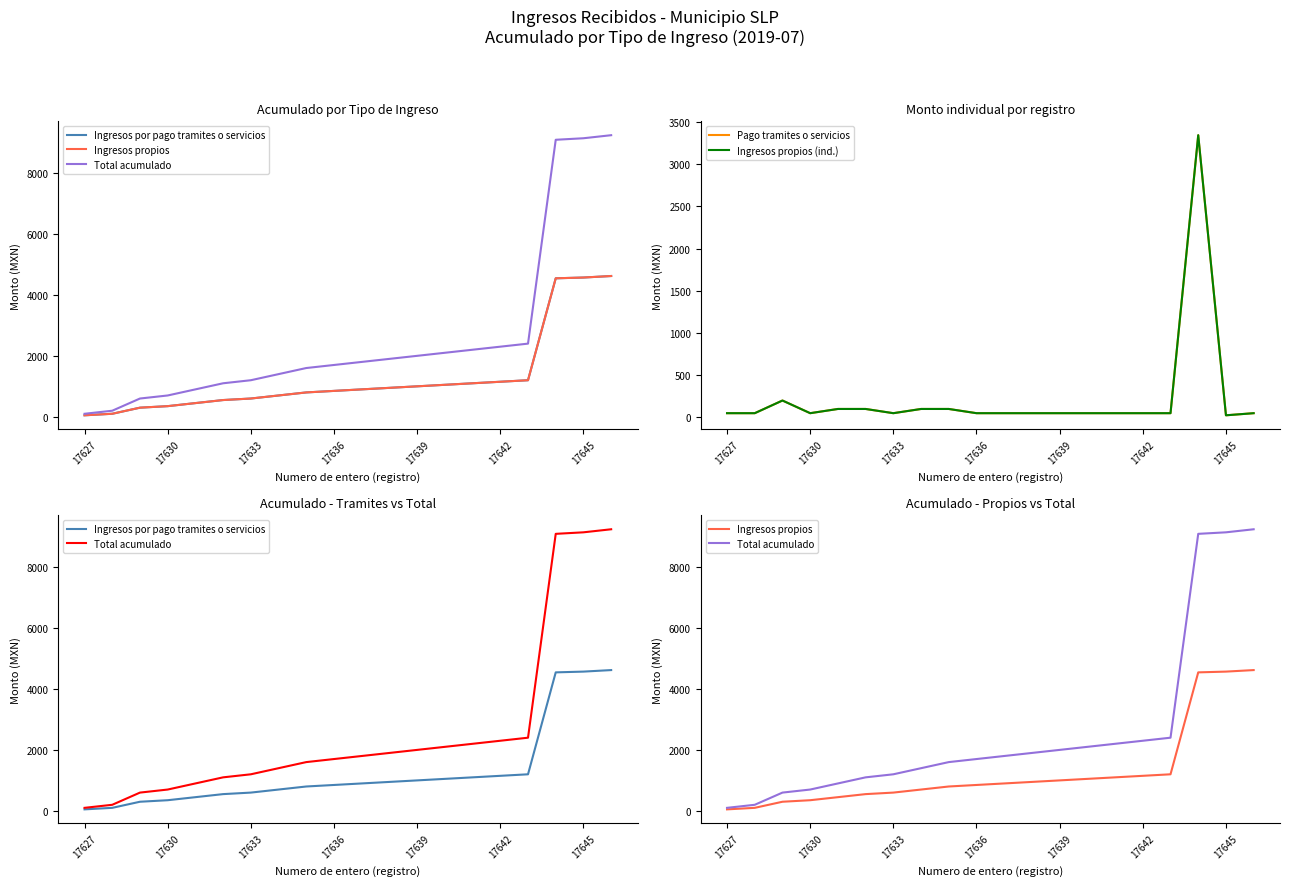

True or false: Ingresos por pago tramites o servicios has more than 1 points higher than both neighbors.

False